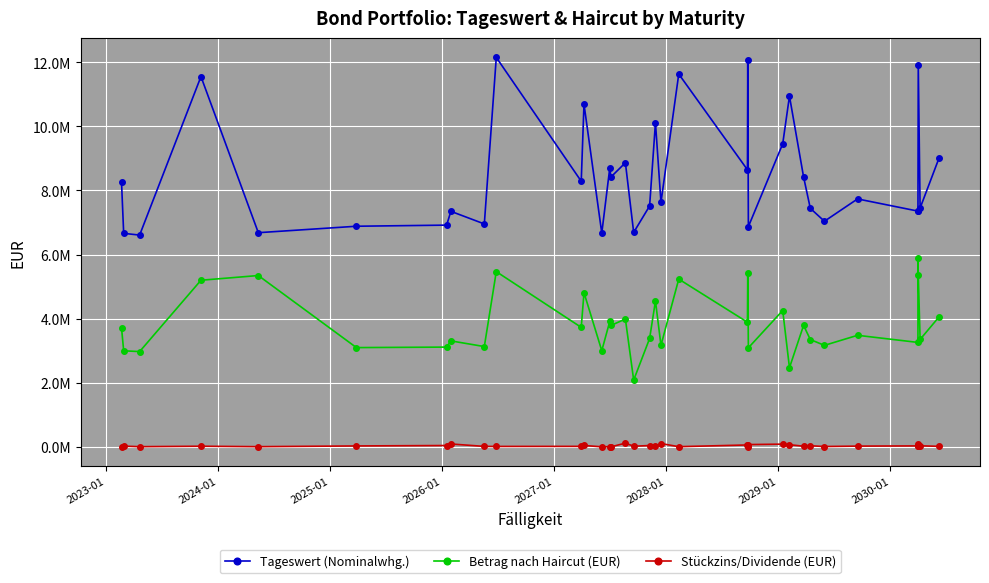

What is the difference between the maximum and minimum values in the Betrag nach Haircut (EUR) series?

3810082.4